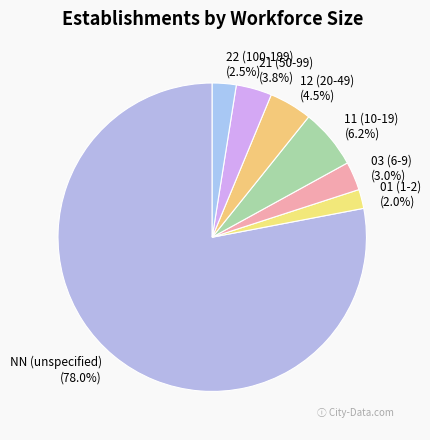

To the nearest percent, what percentage of the pie is NN?

78%